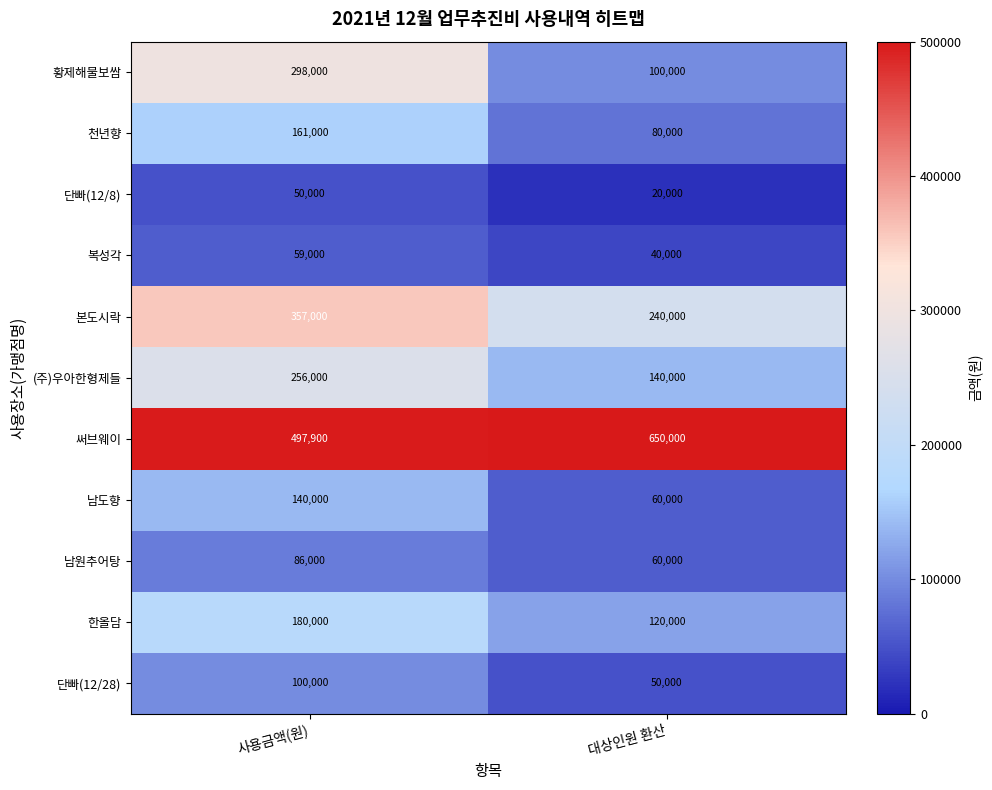

Which label corresponds to the largest value in the chart?

대상인원 환산